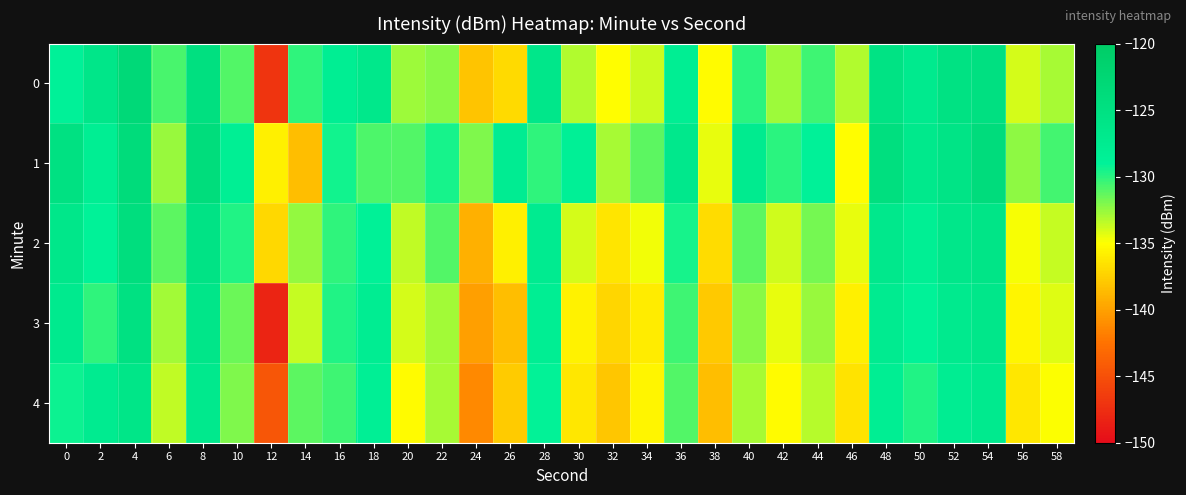

How many categories are shown in the chart?

30